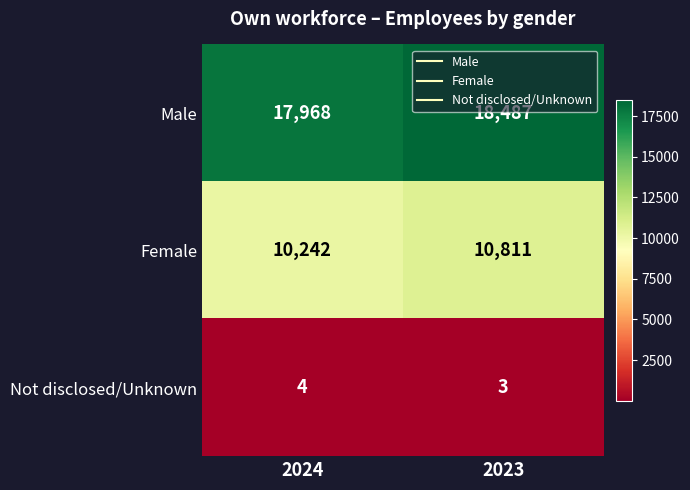

Reading left to right, what are all the values shown in this chart?

Male: 2024=17968	2023=18487
Female: 2024=10242	2023=10811
Not disclosed/Unknown: 2024=4	2023=3